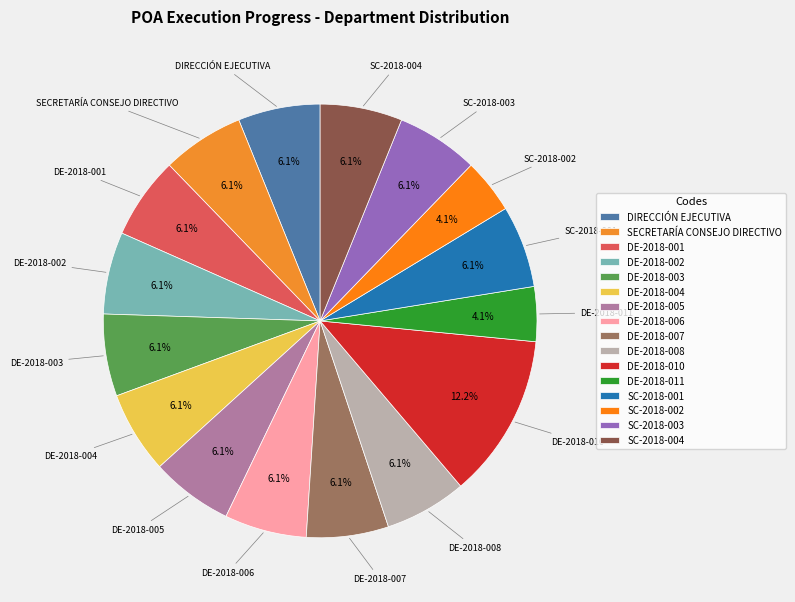

Is there any slice that represents more than half of the pie?

No